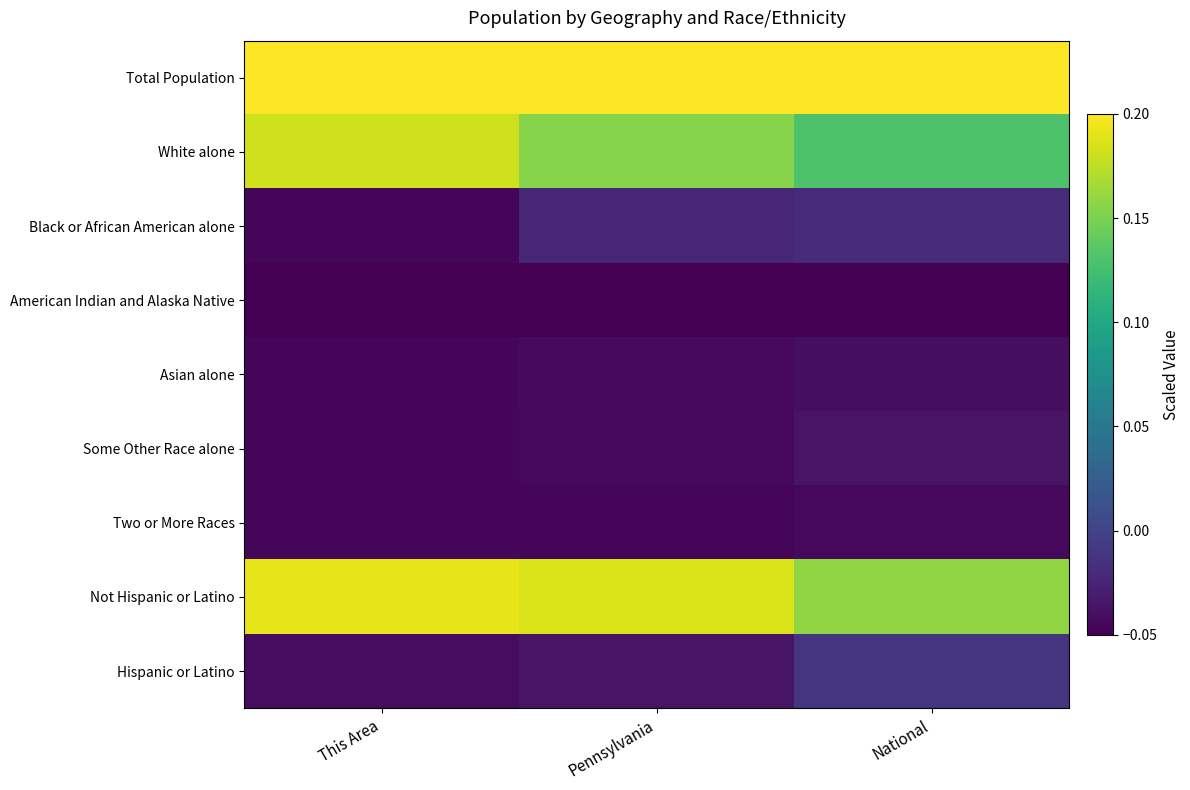

Which category has the lowest value across all series?

This Area